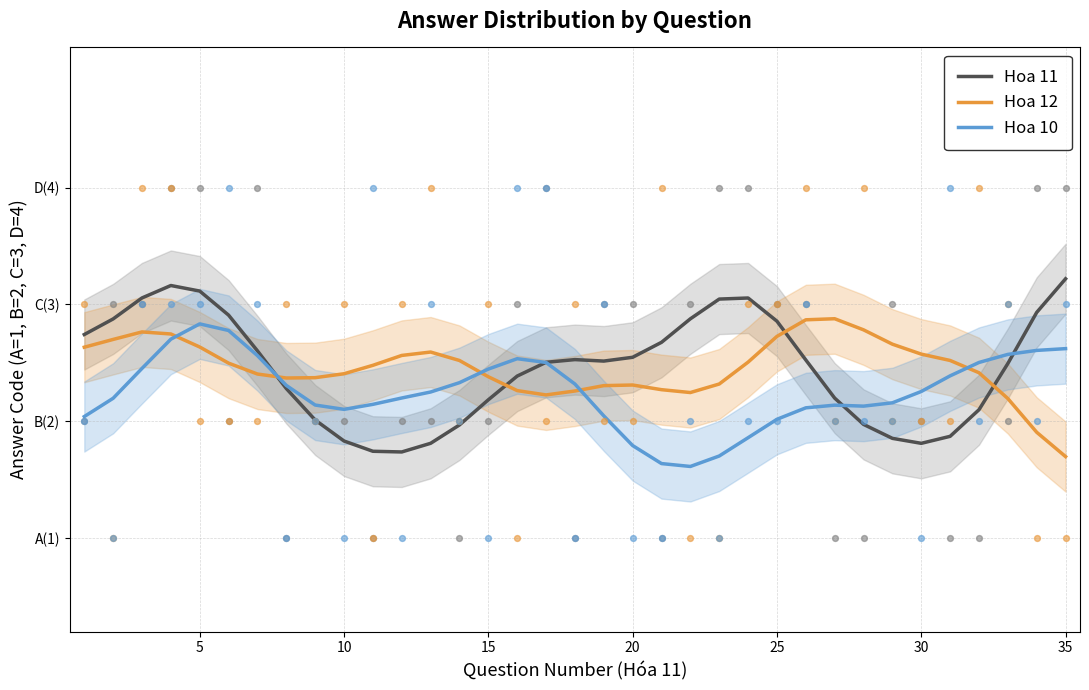

Which series contains the lowest Y value?

Hoa 10